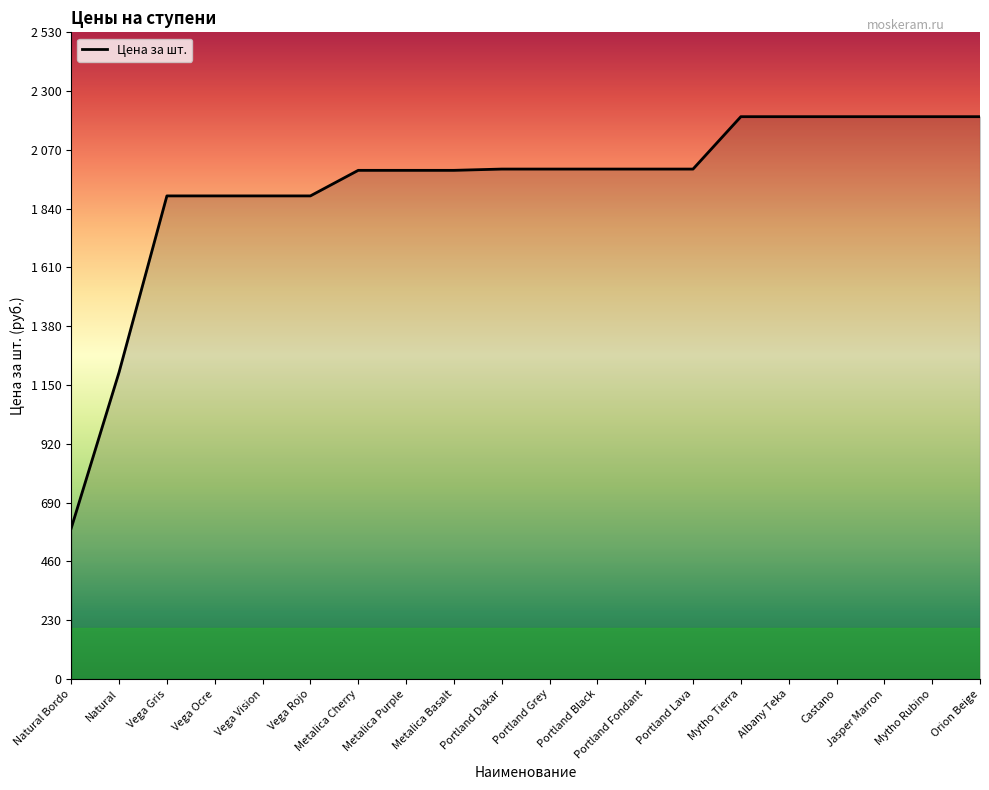

List the labels in order of value, largest first.

Mytho Tierra, Albany Teka, Castano, Jasper Marron, Mytho Rubino, Orion Beige, Portland Dakar, Portland Grey, Portland Black, Portland Fondant, Portland Lava, Metalica Cherry, Metalica Purple, Metalica Basalt, Vega Gris, Vega Ocre, Vega Vision, Vega Rojo, Natural, Natural Bordo